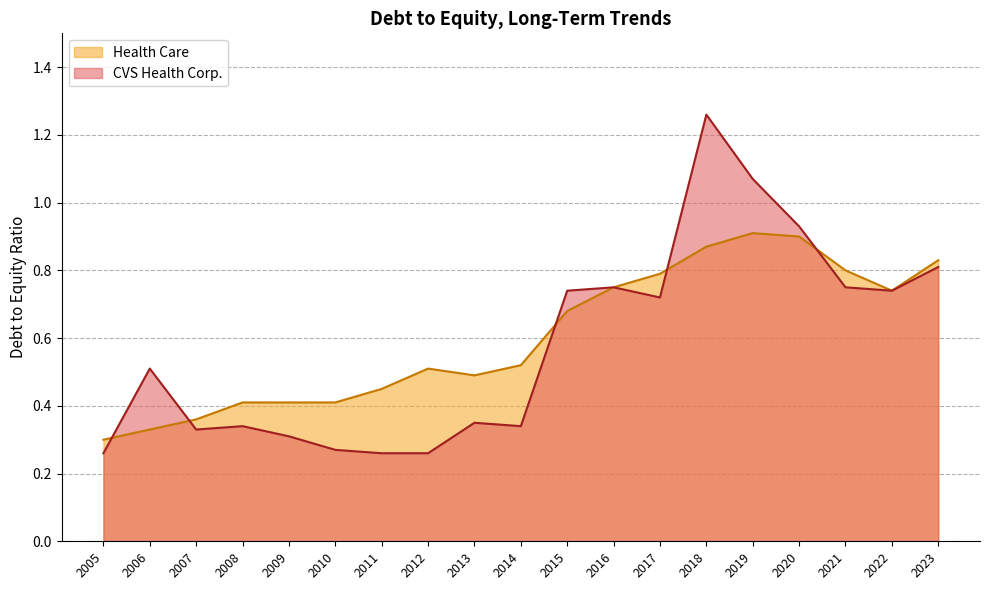

At which category does CVS Health Corp. reach its first local peak?

2006